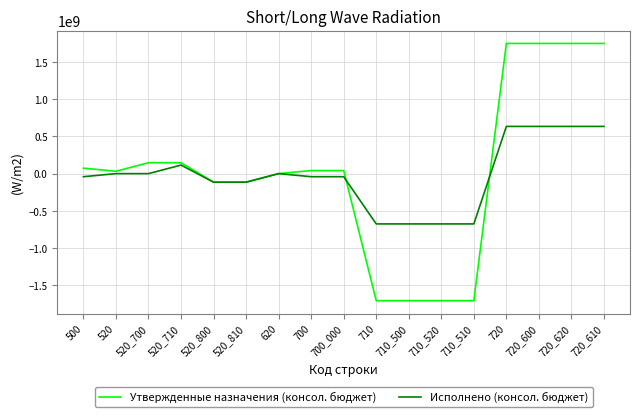

What is the greatest value displayed?

1750306701.1